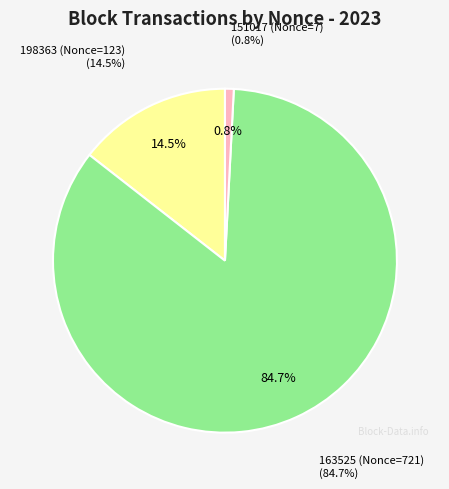

What is the change in value from 163525 (Nonce=721) to 151017 (Nonce=7)?

-714